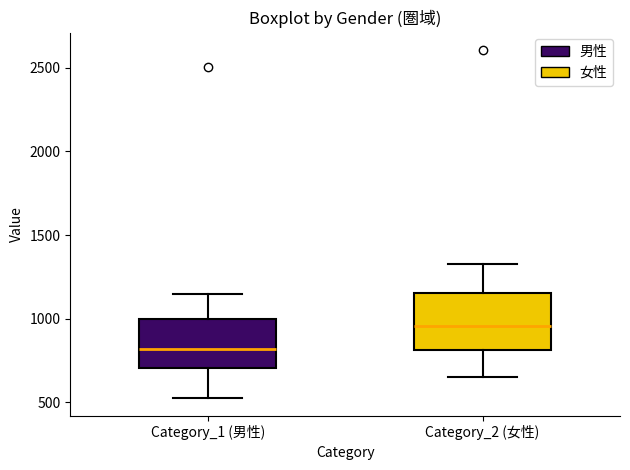

Which box's median line is the highest?

Category_2 (女性)